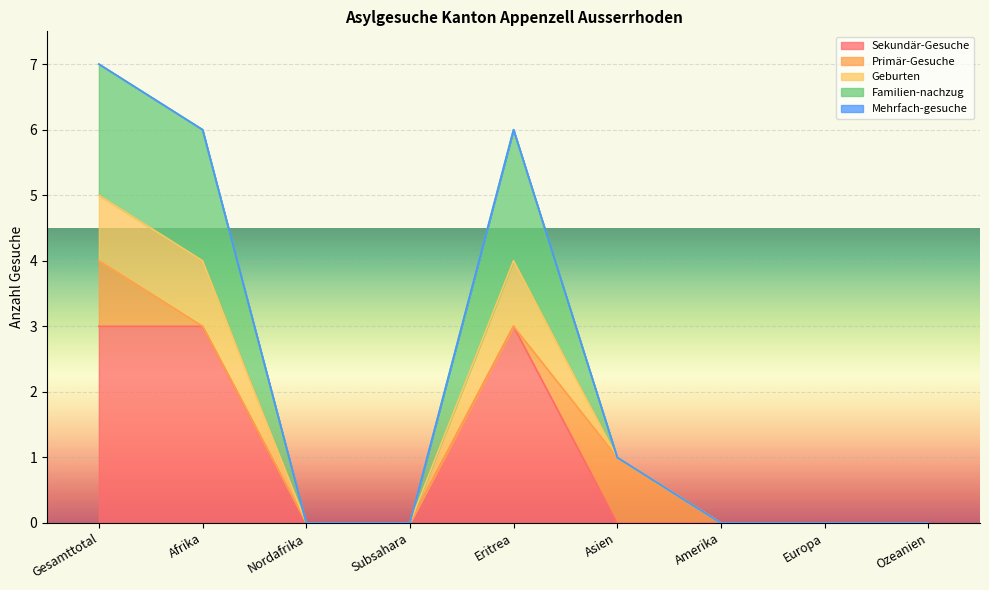

At which category is the sum across all series the highest?

Gesamttotal